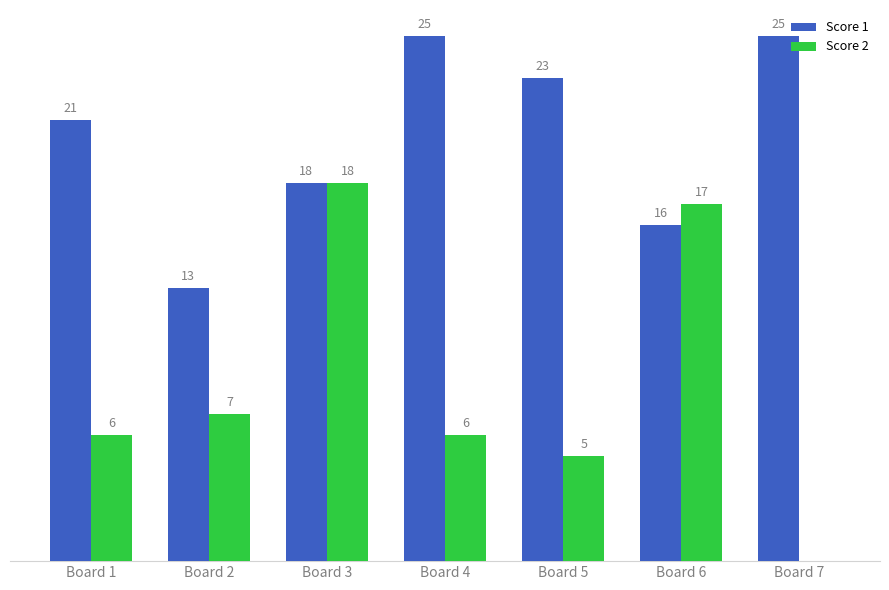

At which label does Score 2 reach its peak?

Board 3